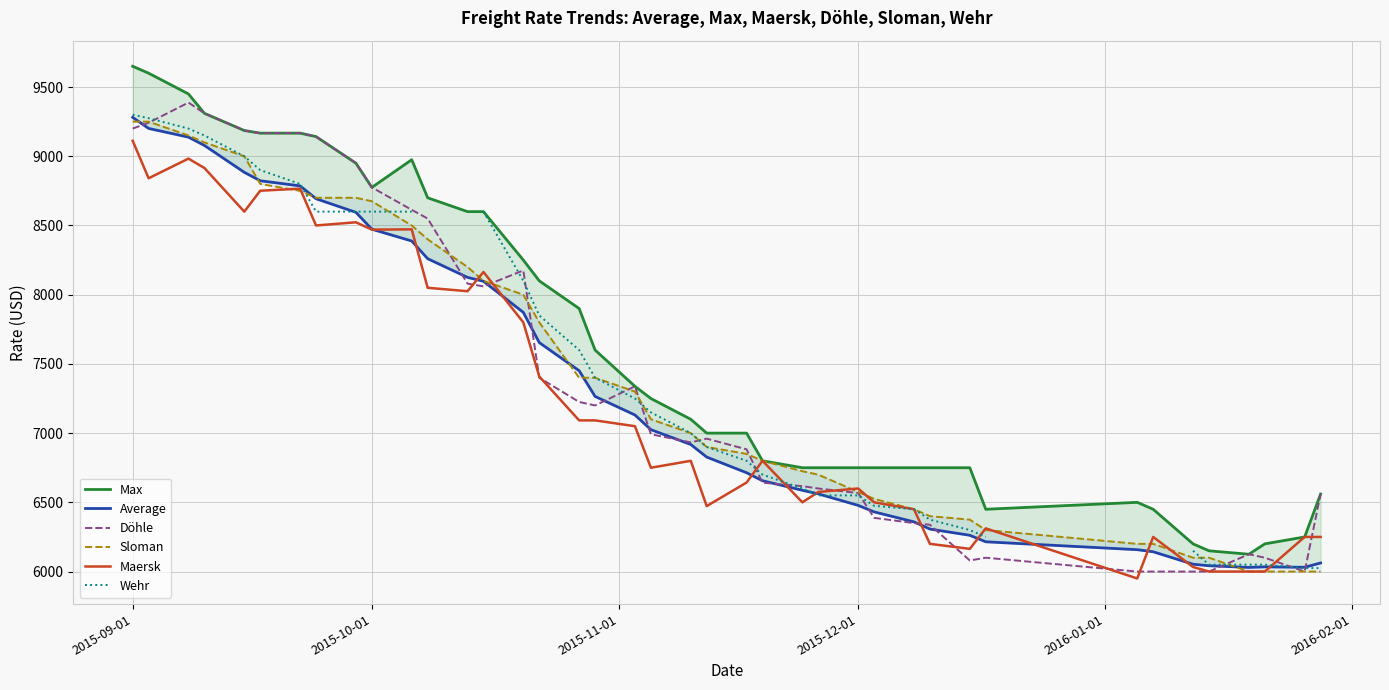

How many lines are shown in the chart?

6